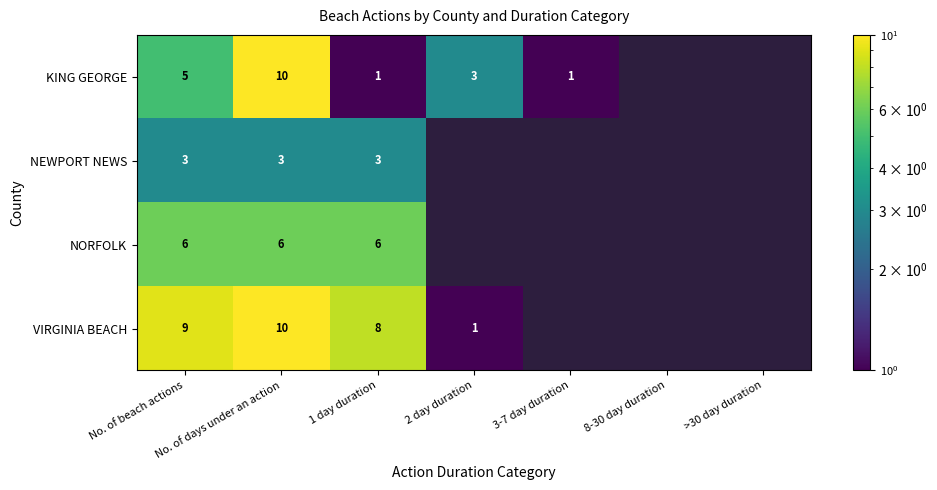

What is the difference between the highest and lowest values at No. of days under an action?

7